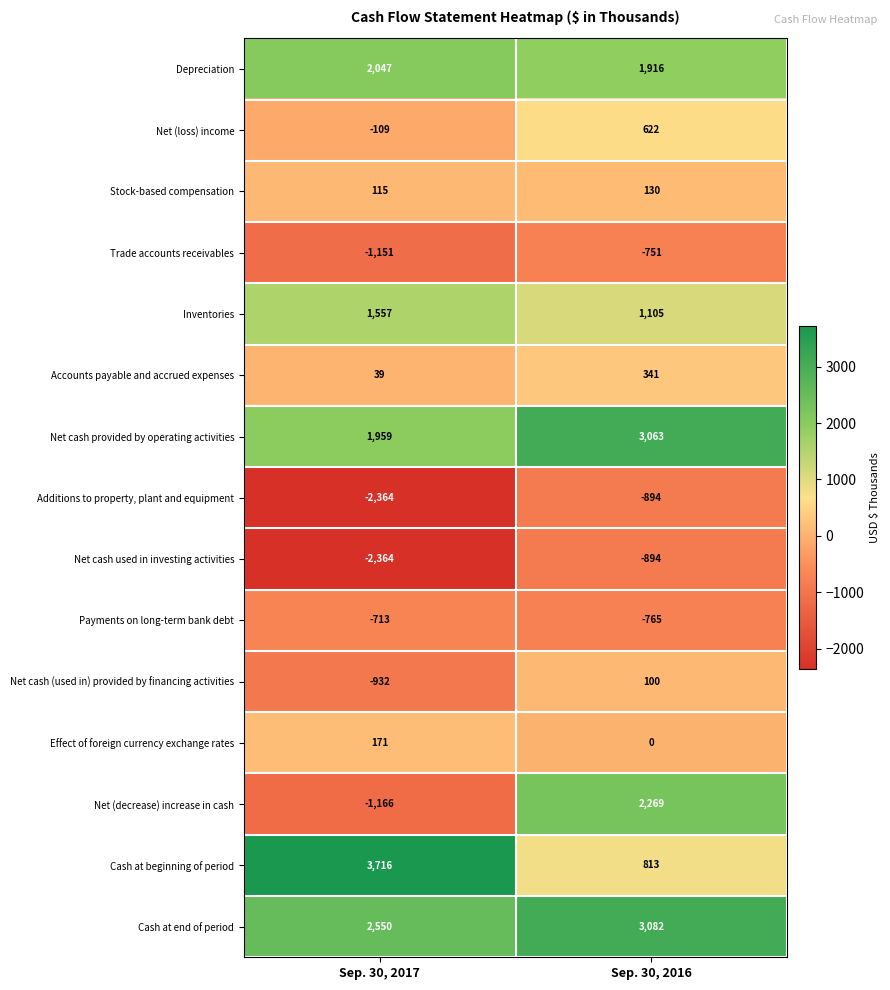

Which label corresponds to the largest value in the chart?

Sep. 30, 2017